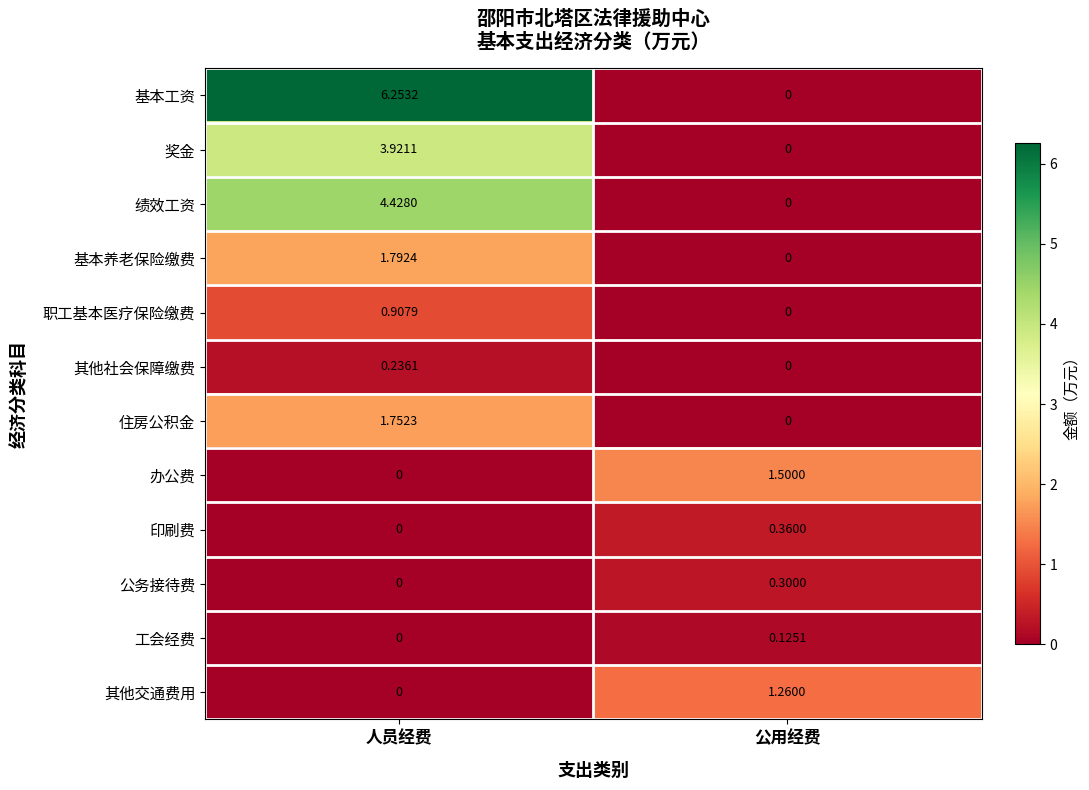

Which series changed the most between 人员经费 and 公用经费?

基本工资